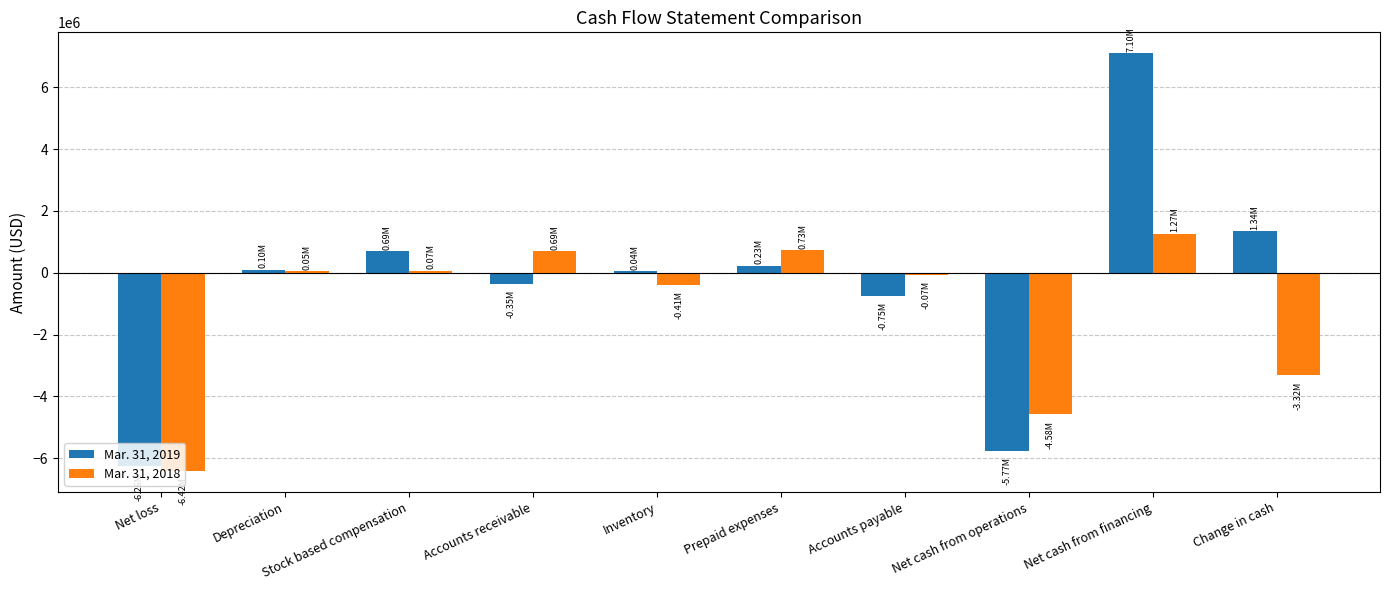

What is the difference between the Mar. 31, 2018 values at Accounts payable and Depreciation?

118383